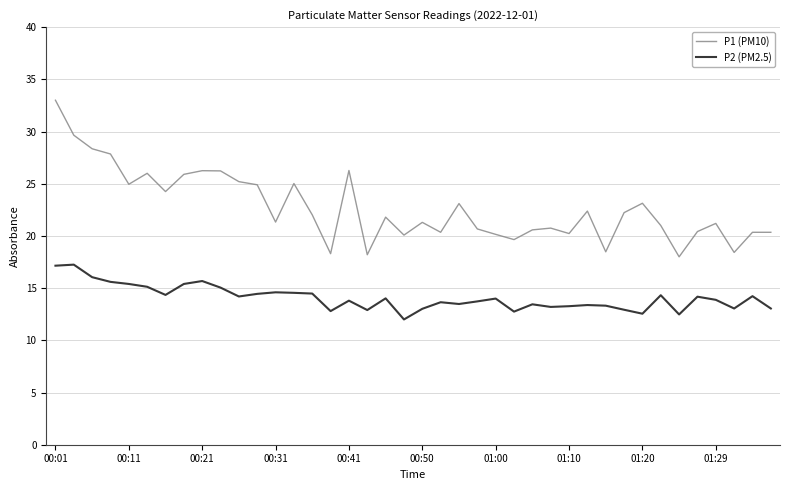

True or false: P1 (PM10) and P2 (PM2.5) intersect in this chart.

False